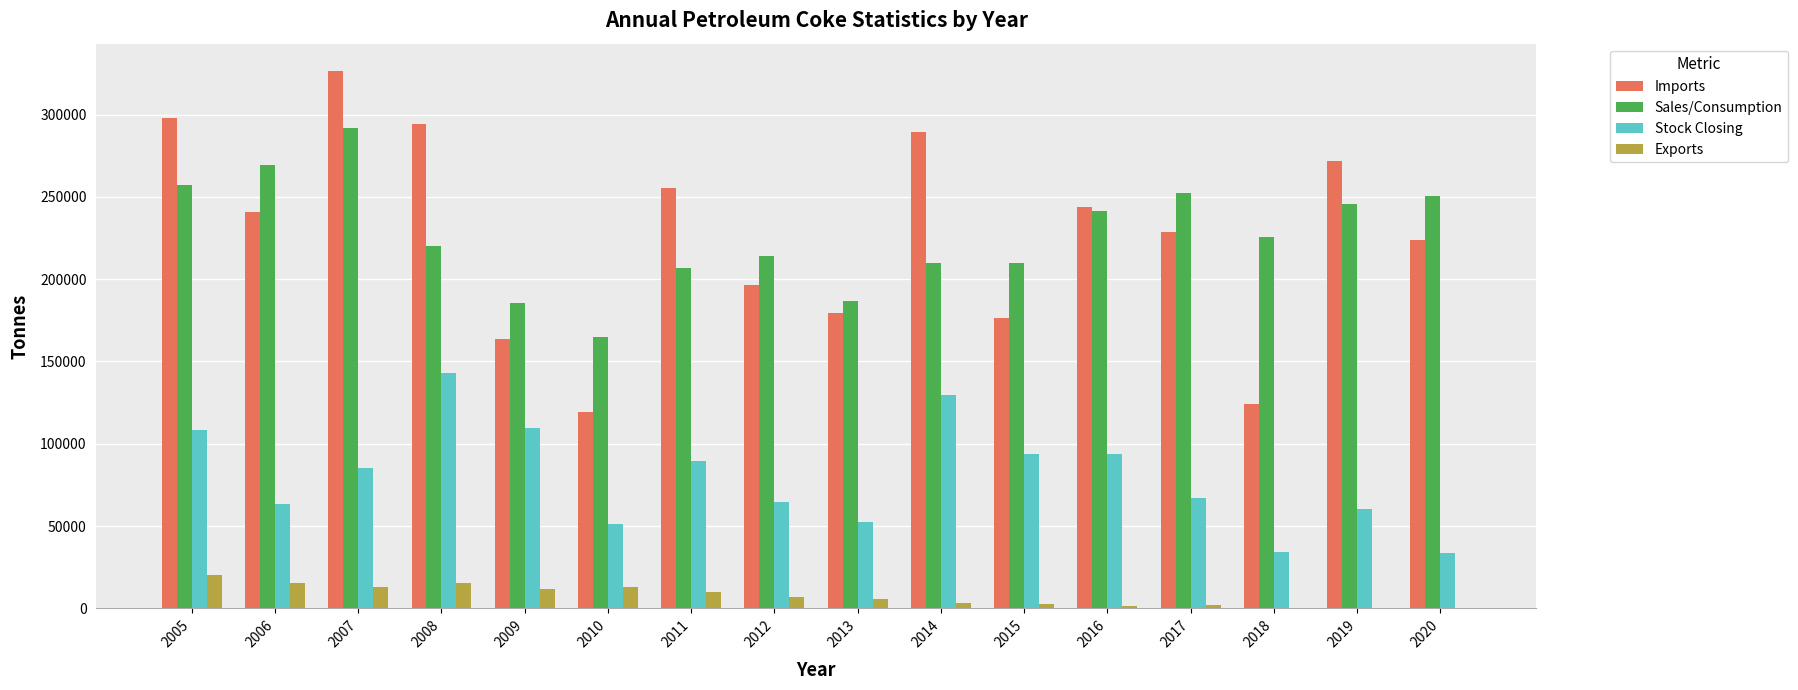

What is the greatest value displayed?

326712